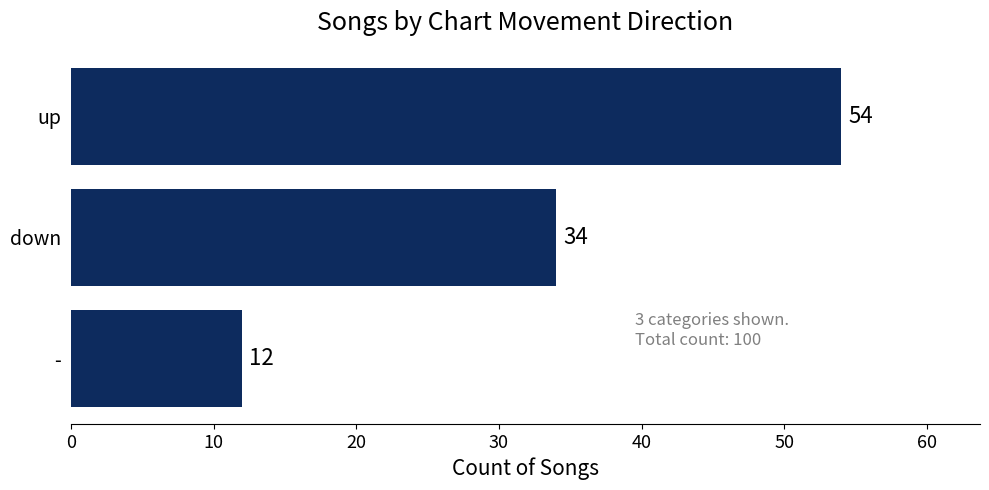

How many bars are there in total?

3